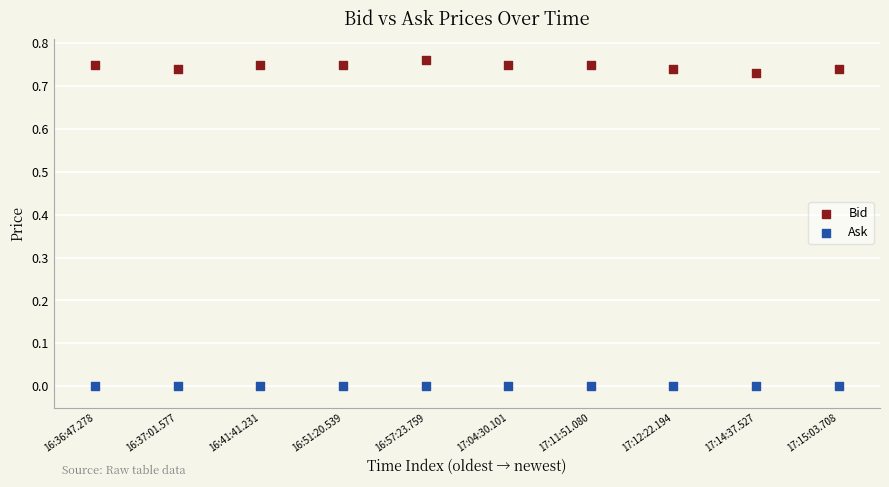

Which series reaches the minimum Y coordinate?

Ask